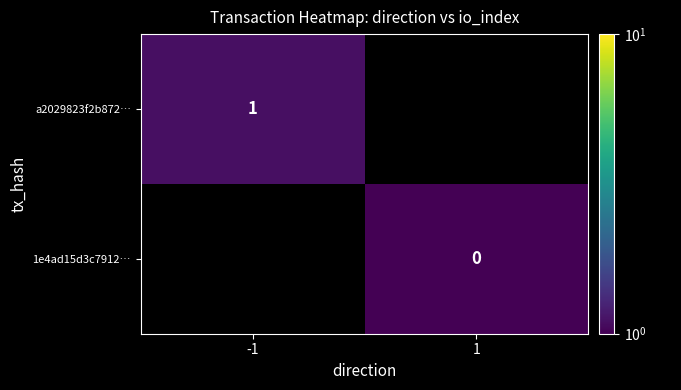

Is it true that a2029823f2b872… equals 0.5 at -1?

False